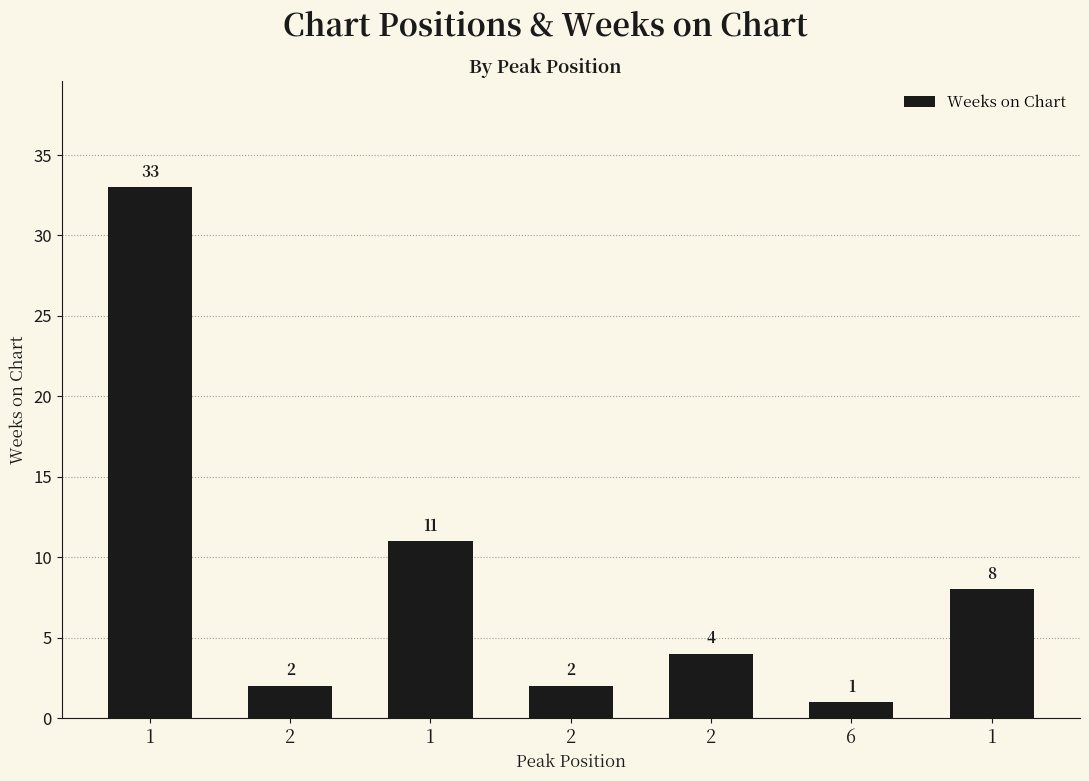

What is the smallest value displayed?

1